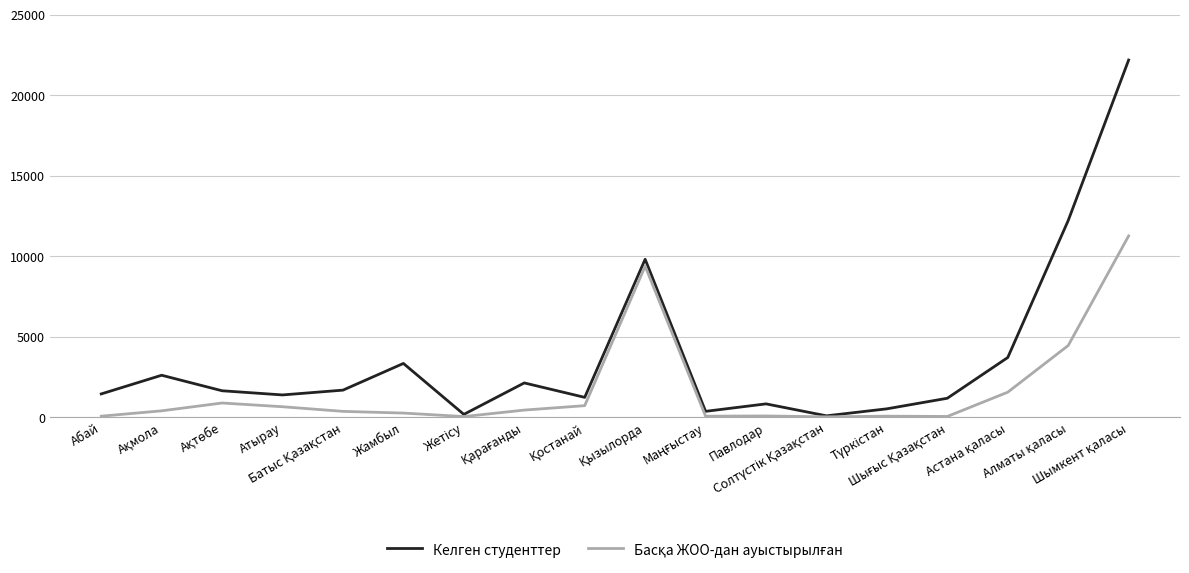

What is the highest value of the Келген студенттер series?

22181